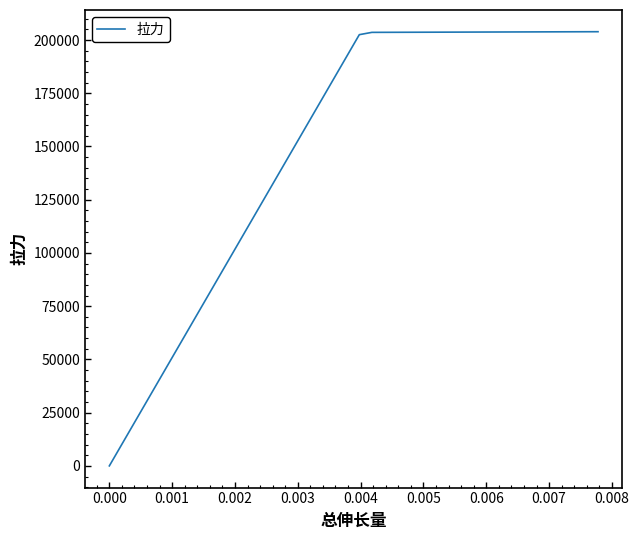

Does the chart have visible grid lines?

No